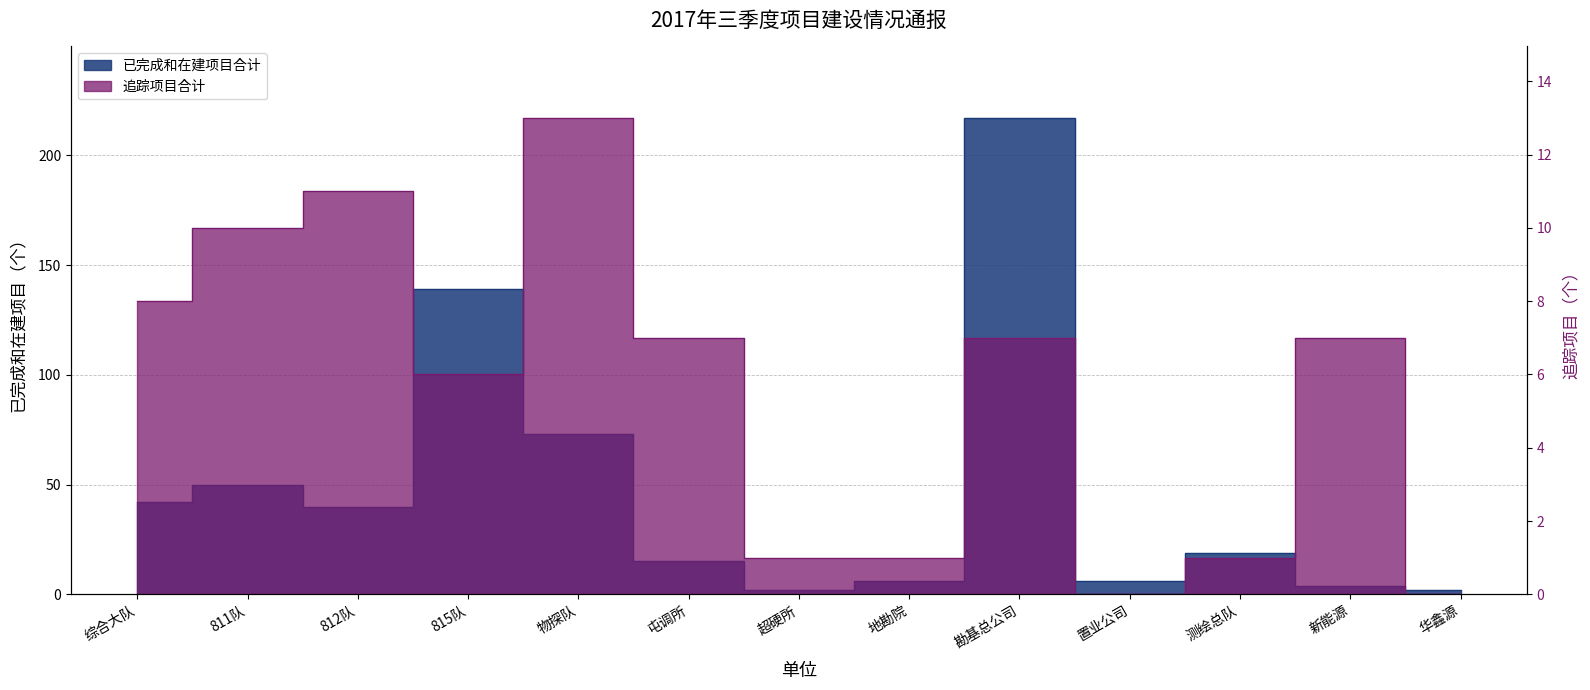

Read the 已完成和在建项目合计 value at 勘基总公司, to the nearest 5.

215